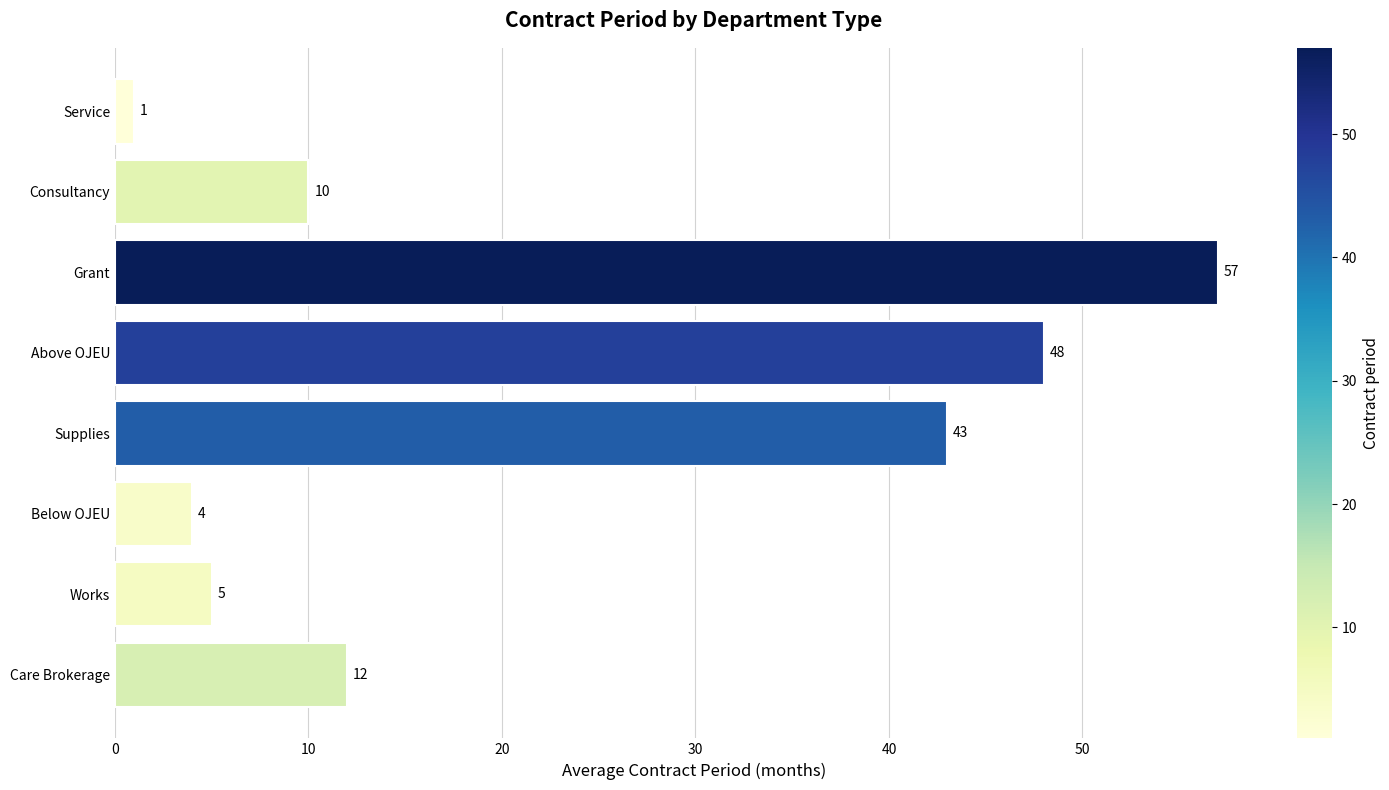

List the labels in order of value, largest first.

Grant, Above OJEU, Supplies, Care Brokerage, Consultancy, Works, Below OJEU, Service